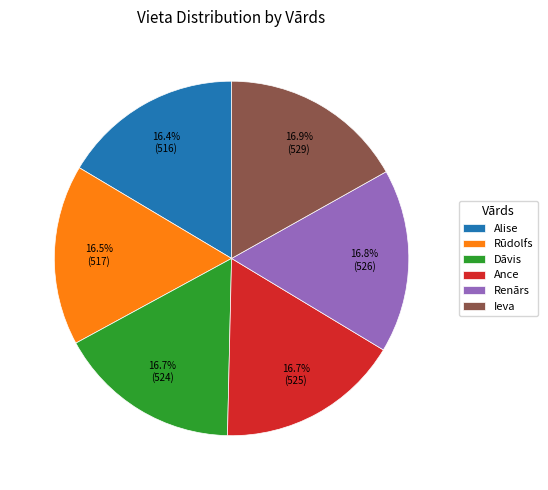

Approximately how many times larger is the value at Dāvis compared to Rūdolfs?

1.0